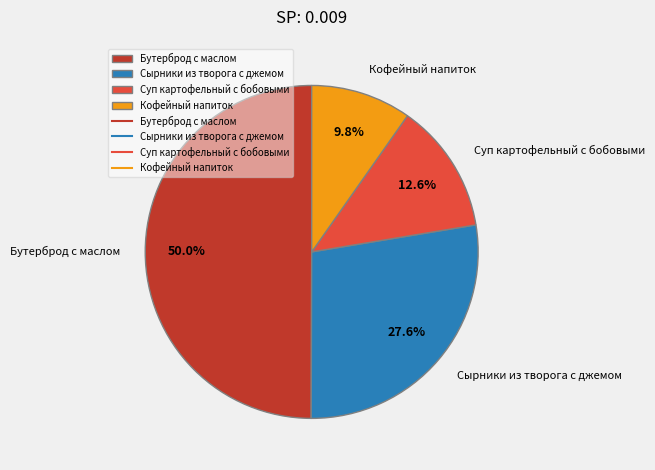

Which has a higher value, Бутерброд с маслом or Сырники из творога с джемом?

Бутерброд с маслом